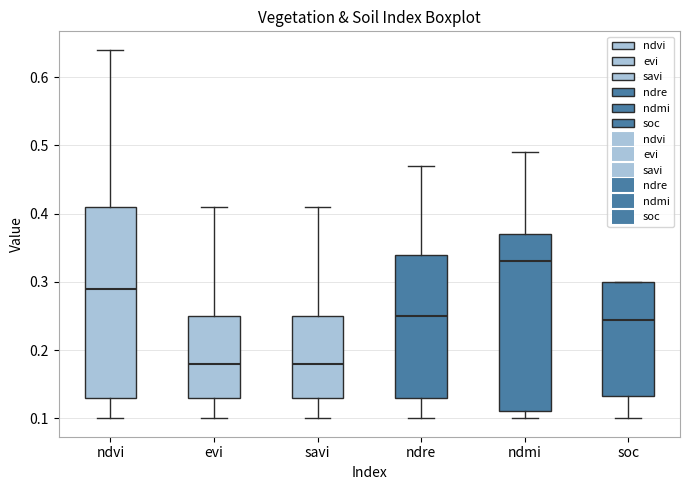

Reading left to right, transcribe this box plot: for each box, give where its median line is, the range the box spans, and where its two whiskers end, as read against the y-axis. The values are not printed on the chart, so give them approximately, as read against the axis.

ndvi: median 0.29, box 0.13 to 0.41, whiskers 0.10 to 0.64
evi: median 0.18, box 0.13 to 0.25, whiskers 0.10 to 0.41
savi: median 0.18, box 0.13 to 0.25, whiskers 0.10 to 0.41
ndre: median 0.25, box 0.13 to 0.34, whiskers 0.10 to 0.47
ndmi: median 0.33, box 0.11 to 0.37, whiskers 0.10 to 0.49
soc: median 0.24, box 0.13 to 0.30, whiskers 0.10 to 0.30